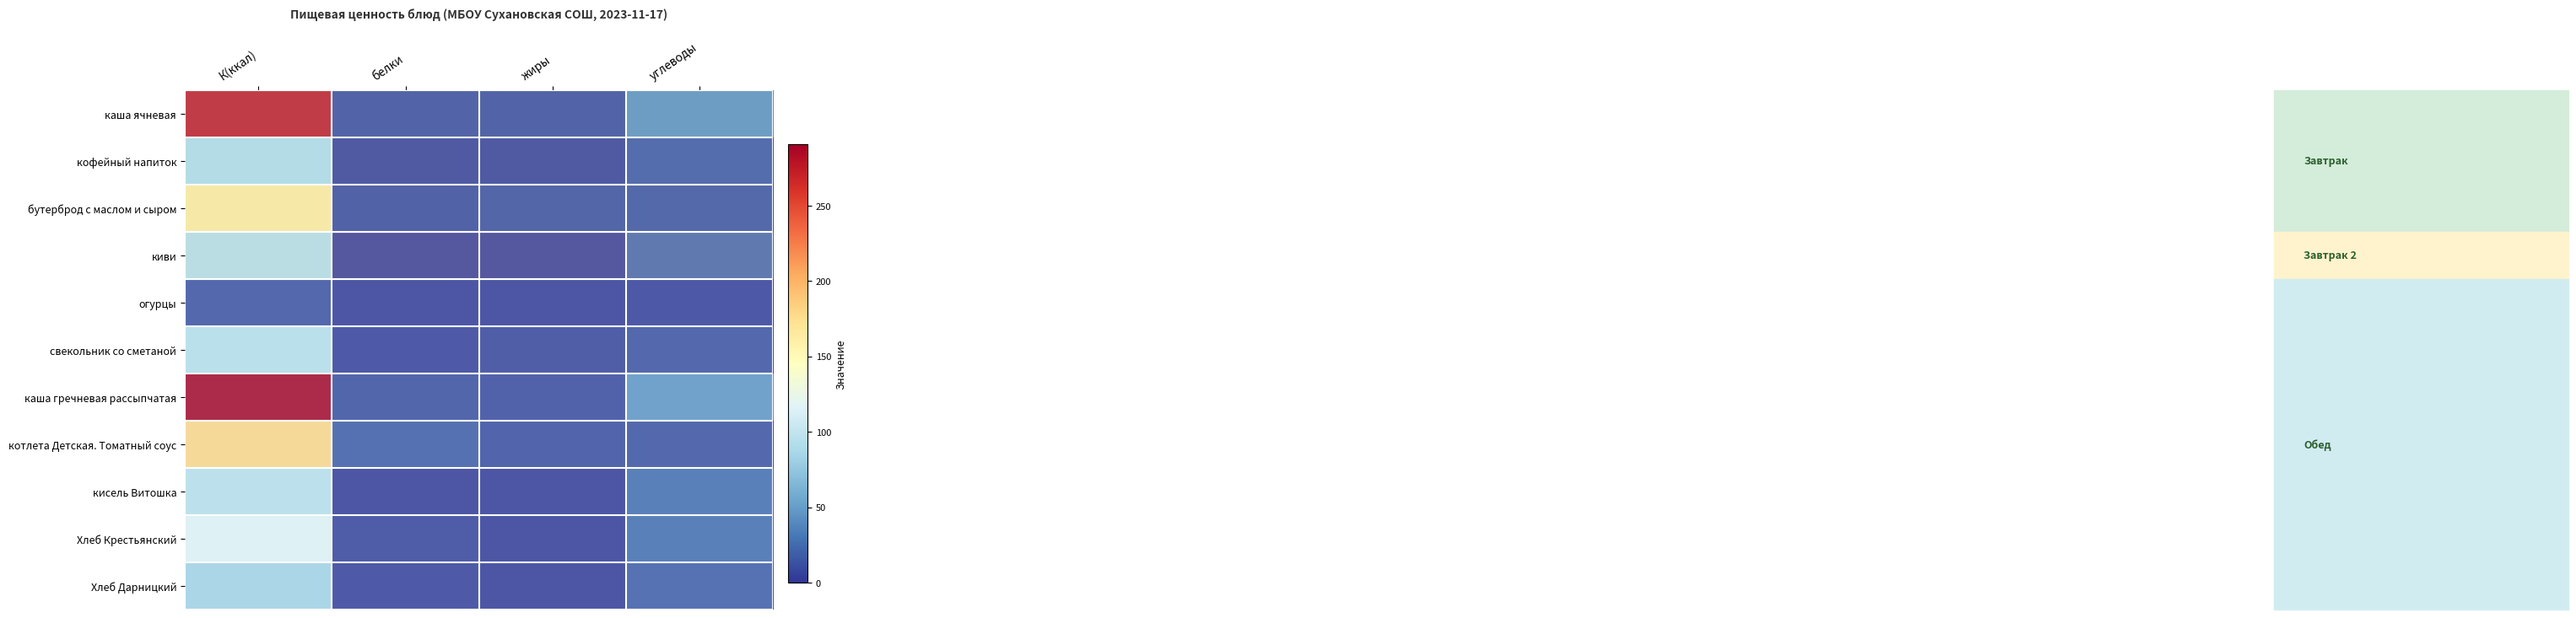

Which has a higher value, К(ккал) or жиры?

К(ккал)